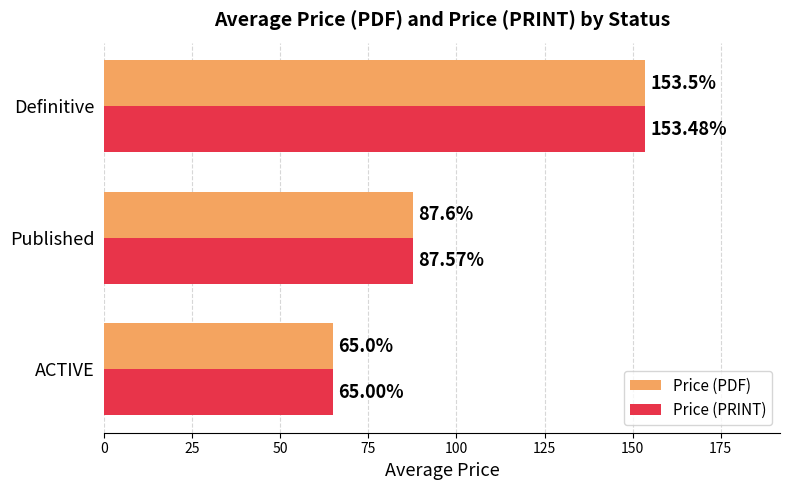

At which category is the sum across all series the highest?

Definitive